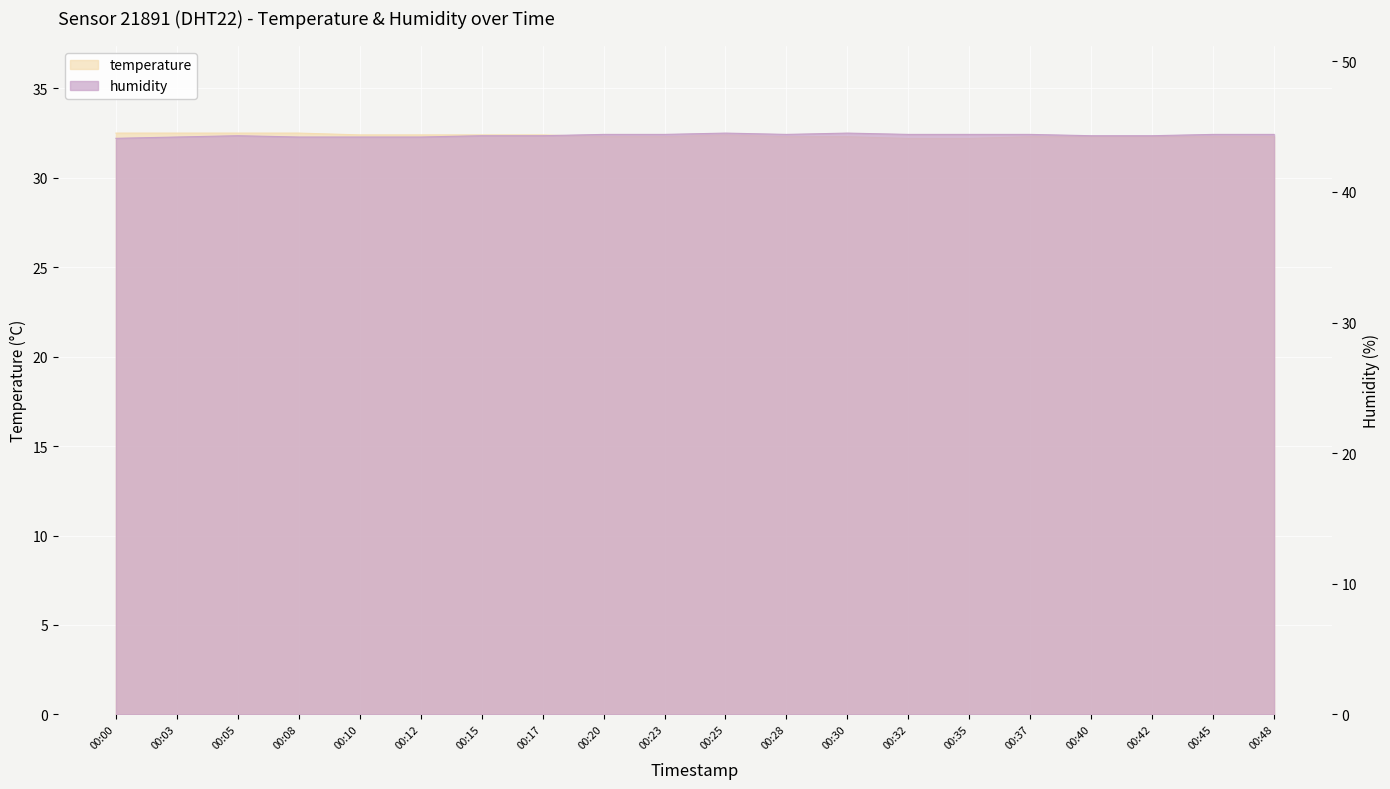

What is the value of the humidity point at the 3rd from the left?

44.3